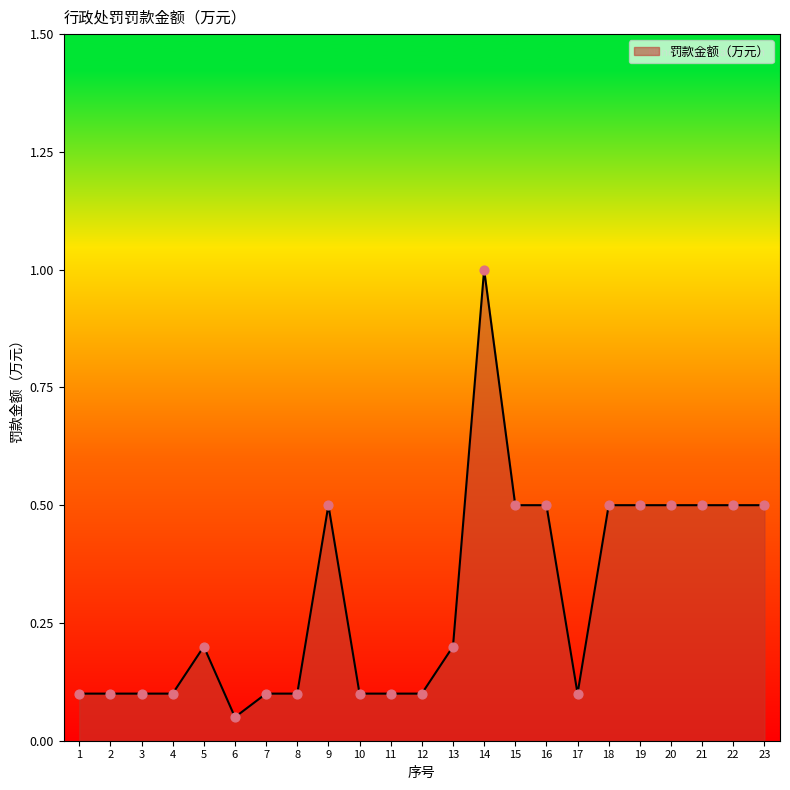

What is the change in value from 3 to 9?

+0.4